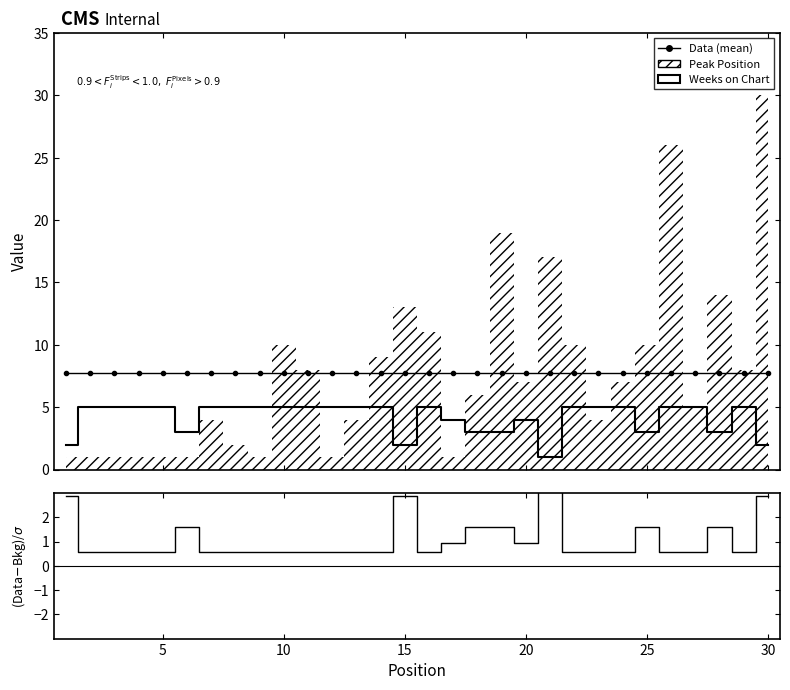

True or false: Weeks on Chart (Prefit) and Data cross at least once.

False